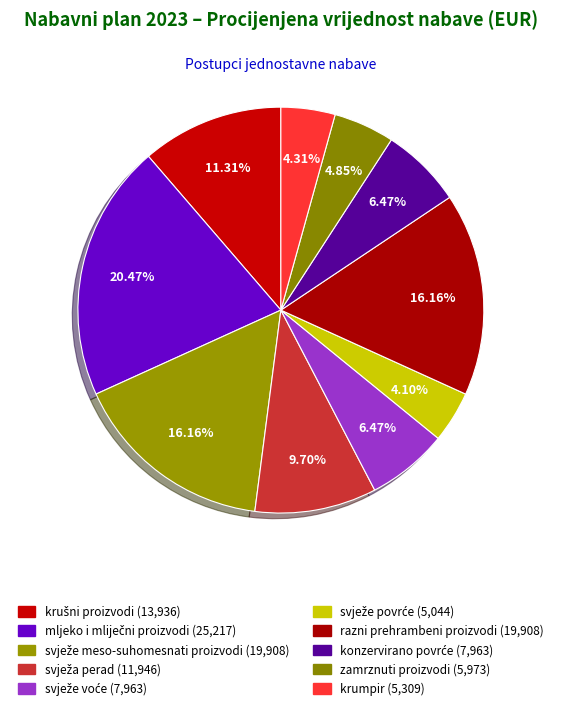

The konzervirano povrće slice represents 1% of the pie. True or false?

False